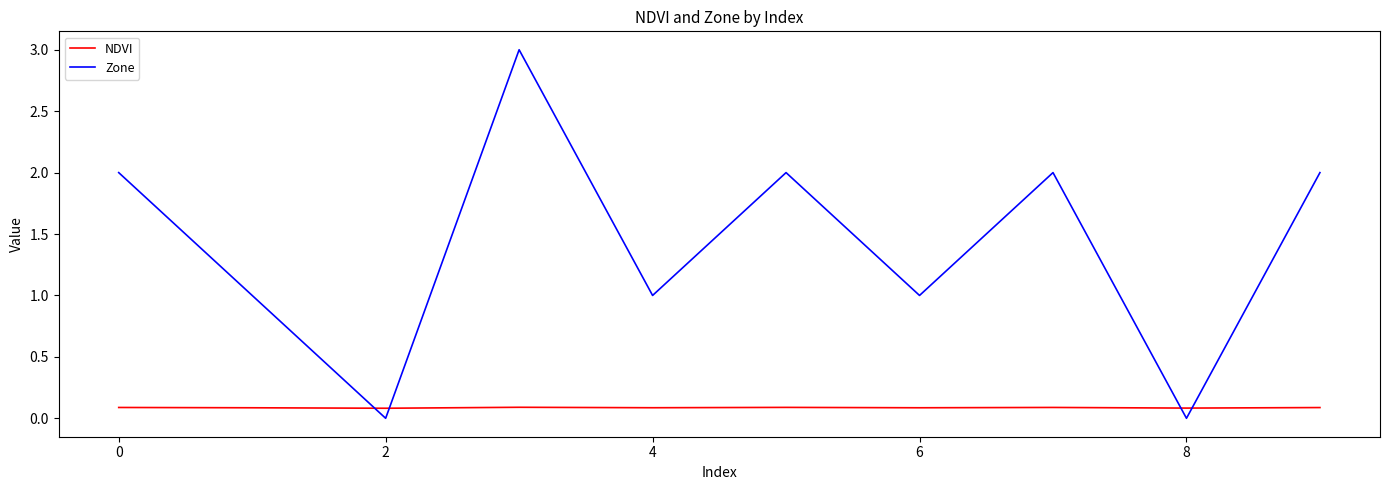

List the series in order of their peak value, lowest first.

NDVI, Zone